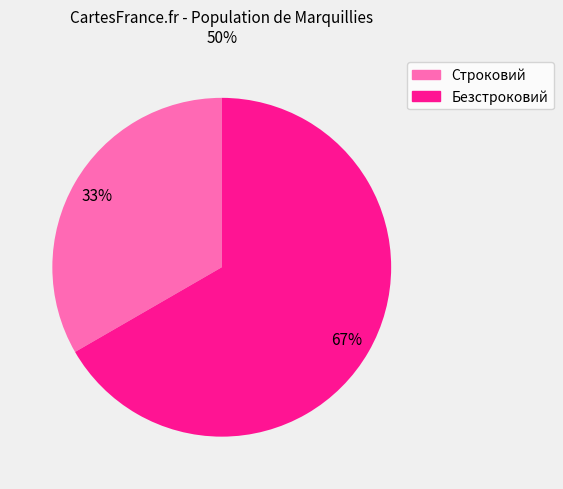

Between Безстроковий and Строковий, which is larger?

Безстроковий